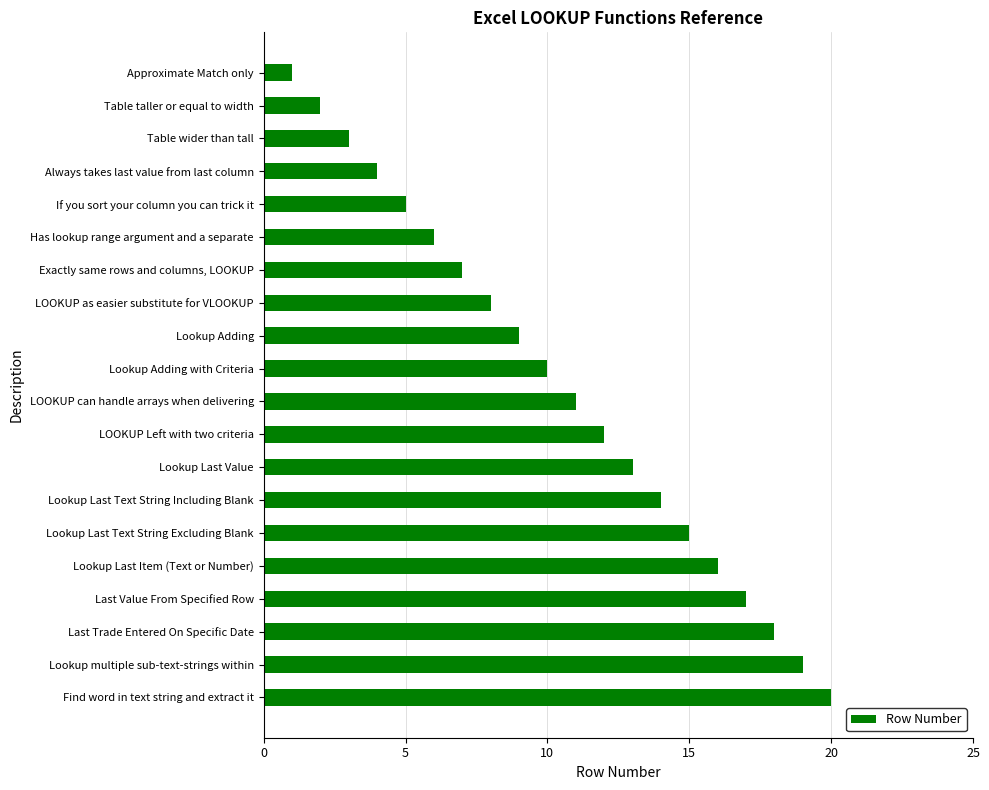

Is it true that the value at Lookup Last Value is 13?

True